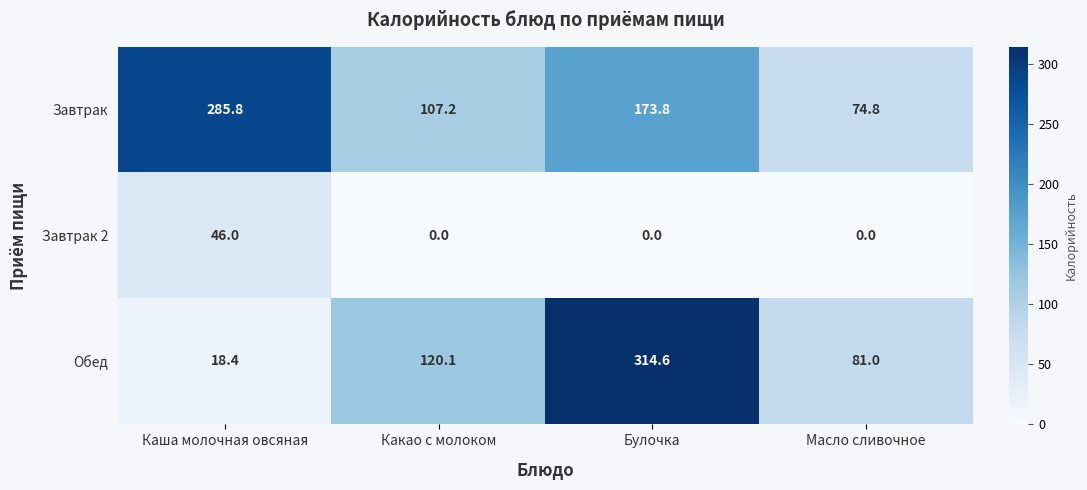

Is it true that Обед equals 120.1 at Какао с молоком?

True